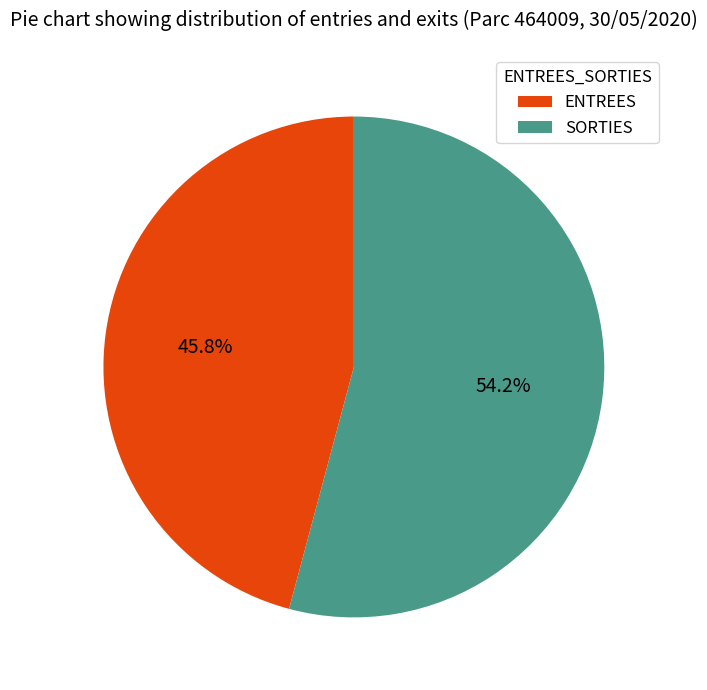

To the nearest percent, what portion does SORTIES represent?

54%